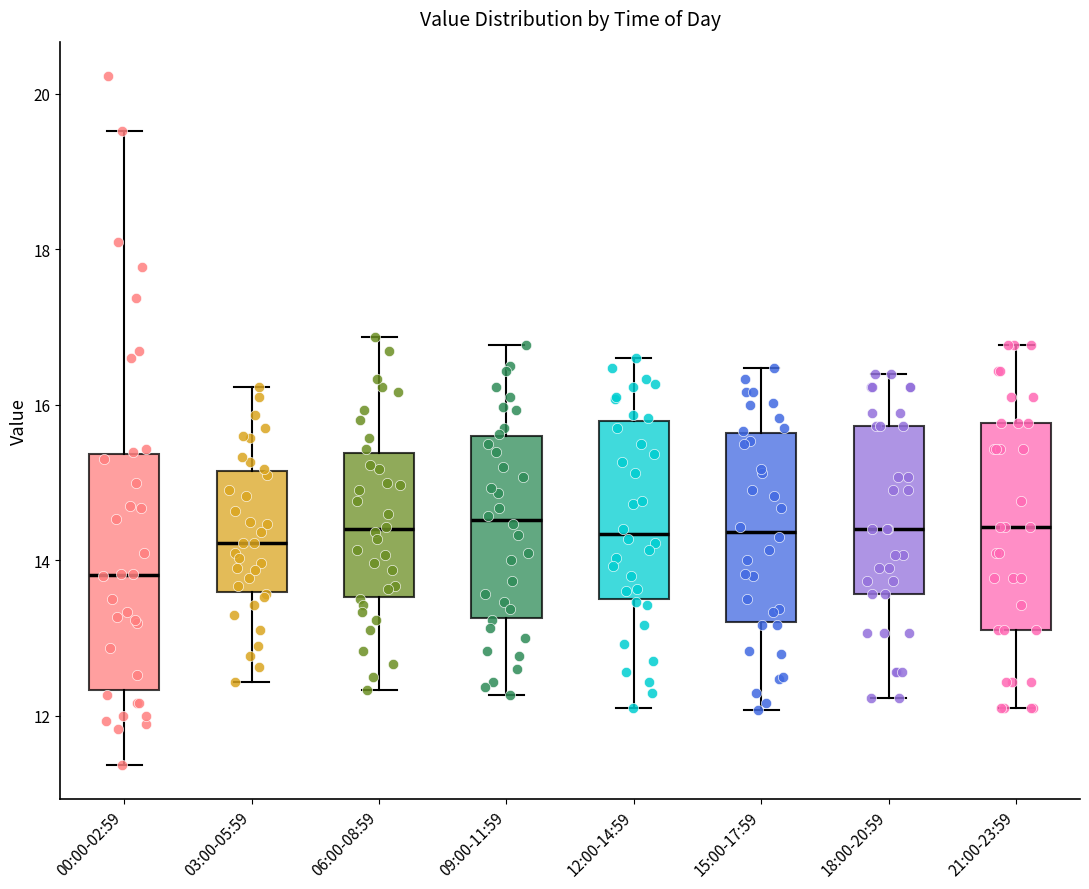

Reading left to right, read every box against the y-axis: the position of its median line, the range the box covers, and the ends of its whiskers. The values are not printed on the chart, so give them approximately, as read against the axis.

00:00-02:59: median 13.8, box 12.4 to 15.4, whiskers 11.4 to 19.6
03:00-05:59: median 14.2, box 13.6 to 15.2, whiskers 12.4 to 16.2
06:00-08:59: median 14.4, box 13.6 to 15.4, whiskers 12.4 to 16.8
09:00-11:59: median 14.6, box 13.2 to 15.6, whiskers 12.2 to 16.8
12:00-14:59: median 14.4, box 13.6 to 15.8, whiskers 12.2 to 16.6
15:00-17:59: median 14.4, box 13.2 to 15.6, whiskers 12.0 to 16.4
18:00-20:59: median 14.4, box 13.6 to 15.8, whiskers 12.2 to 16.4
21:00-23:59: median 14.4, box 13.2 to 15.8, whiskers 12.2 to 16.8